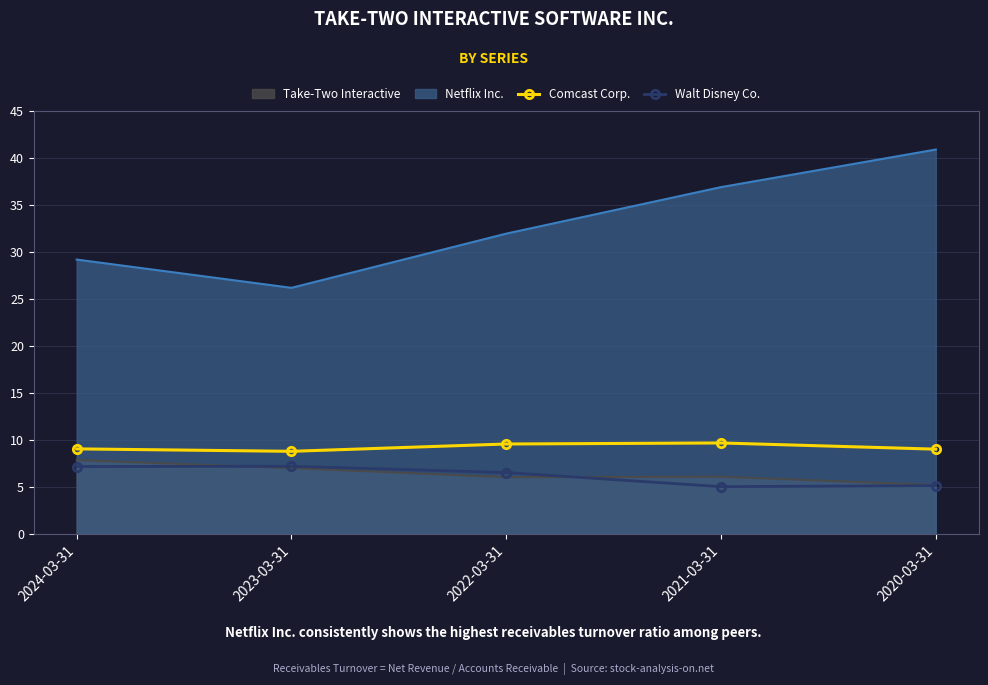

At which category is the sum across all series the highest?

2020-03-31